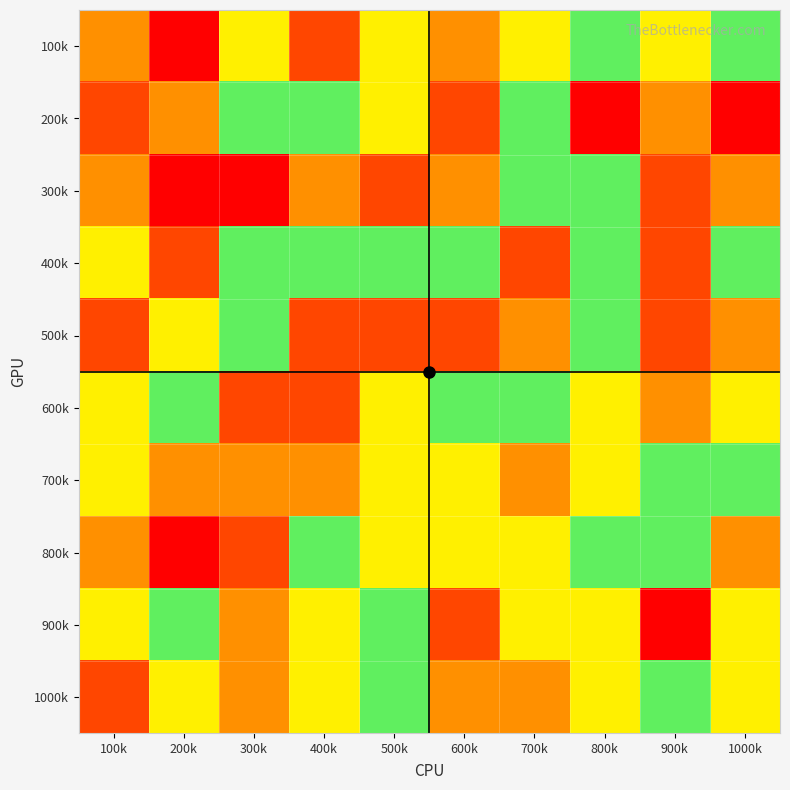

What is the greatest value displayed?

100000.0